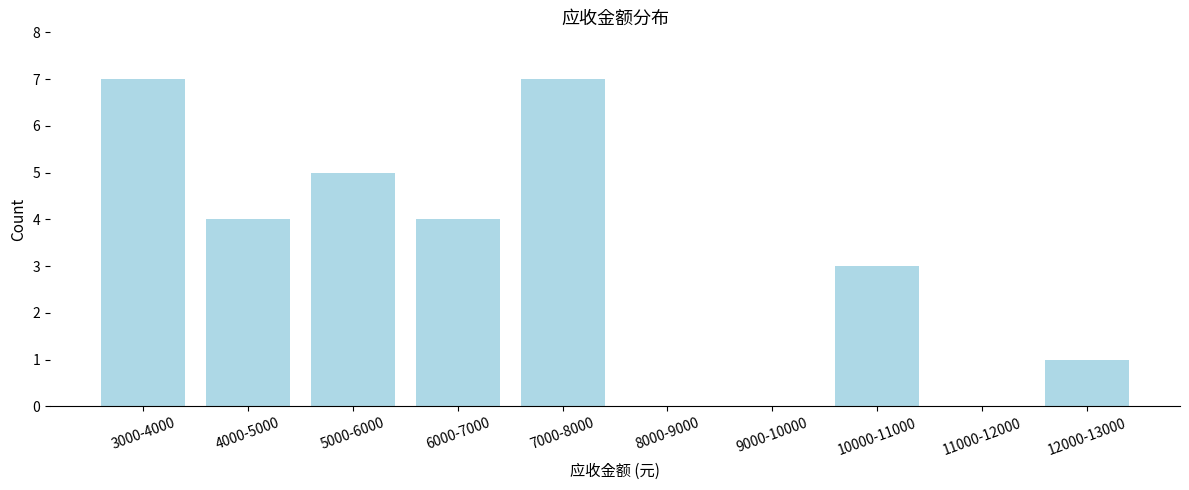

Reading left to right, extract all data points from this chart.

3000-4000=7	4000-5000=4	5000-6000=5	6000-7000=4	7000-8000=7	8000-9000=0	9000-10000=0	10000-11000=3	11000-12000=0	12000-13000=1